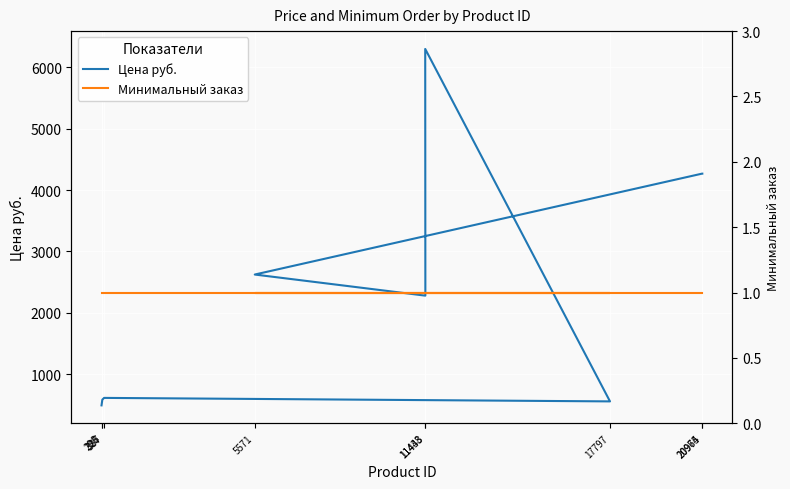

List the series in order of their overall mean, highest first.

Цена руб., Минимальный заказ